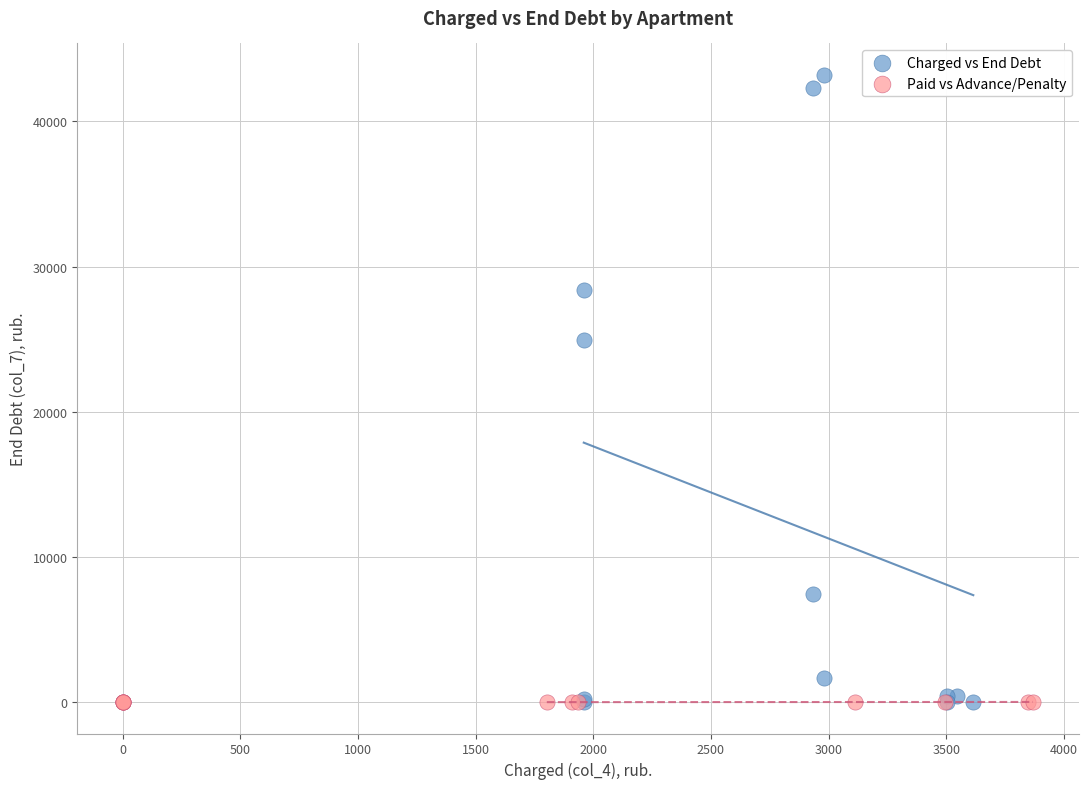

Which series reaches the maximum Y coordinate?

Charged vs End Debt